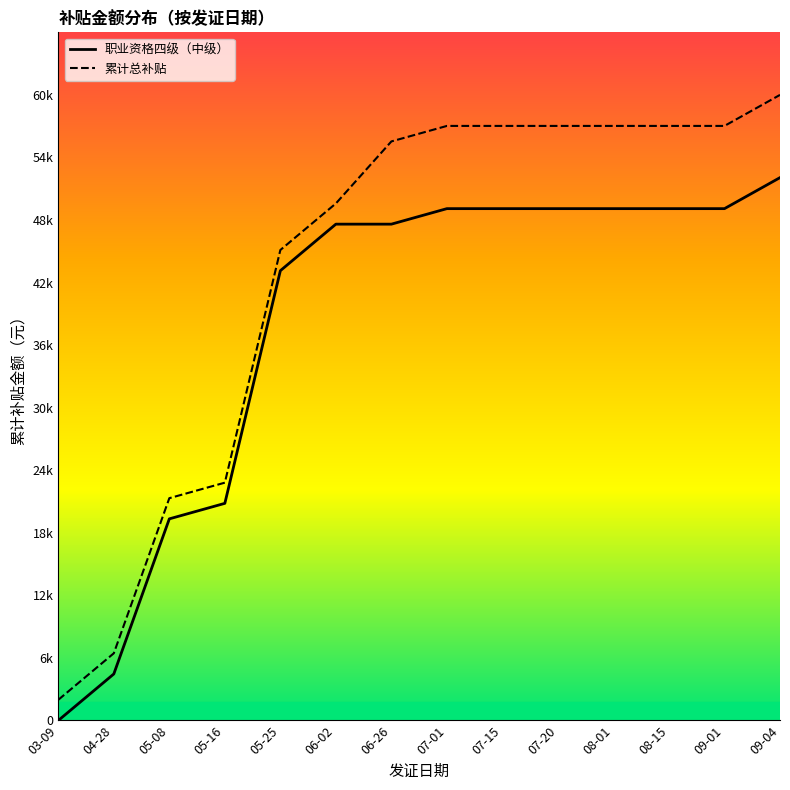

What position from the right is 08-01?

4